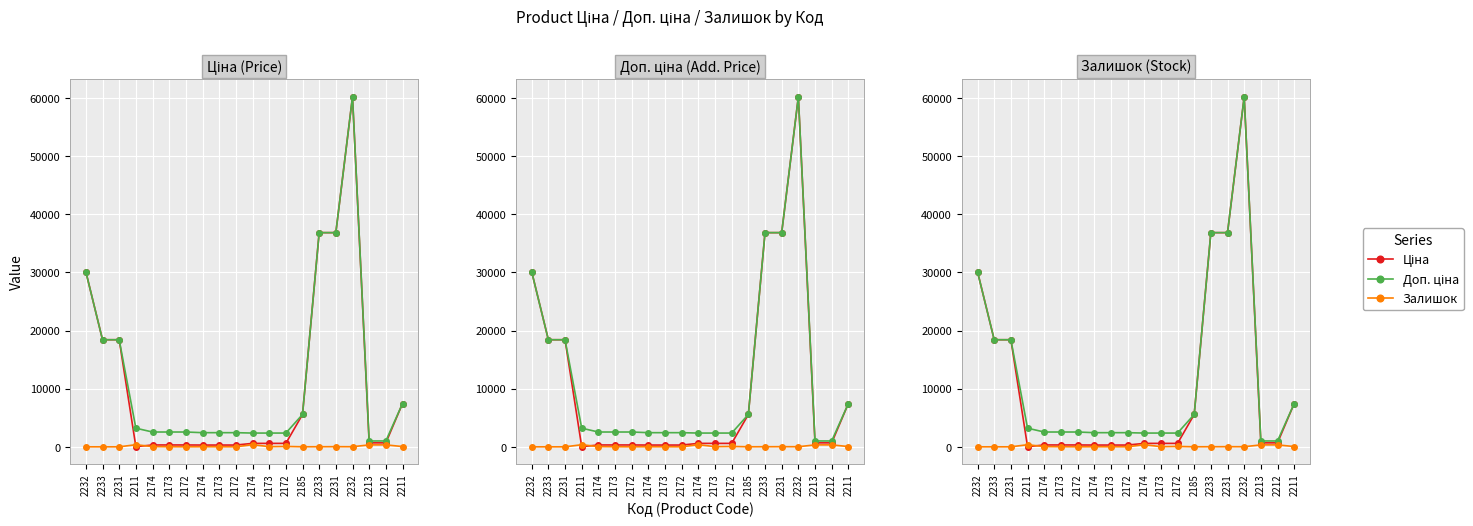

Between 2172 and 2233, which is larger?

2233